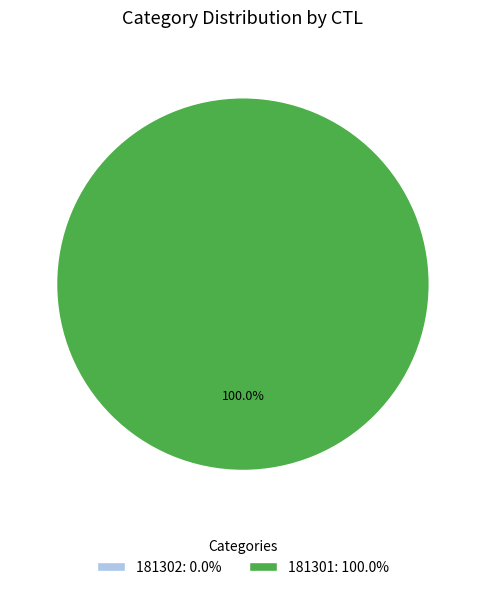

To the nearest percent, what is the difference between the largest and smallest slice percentages?

100%